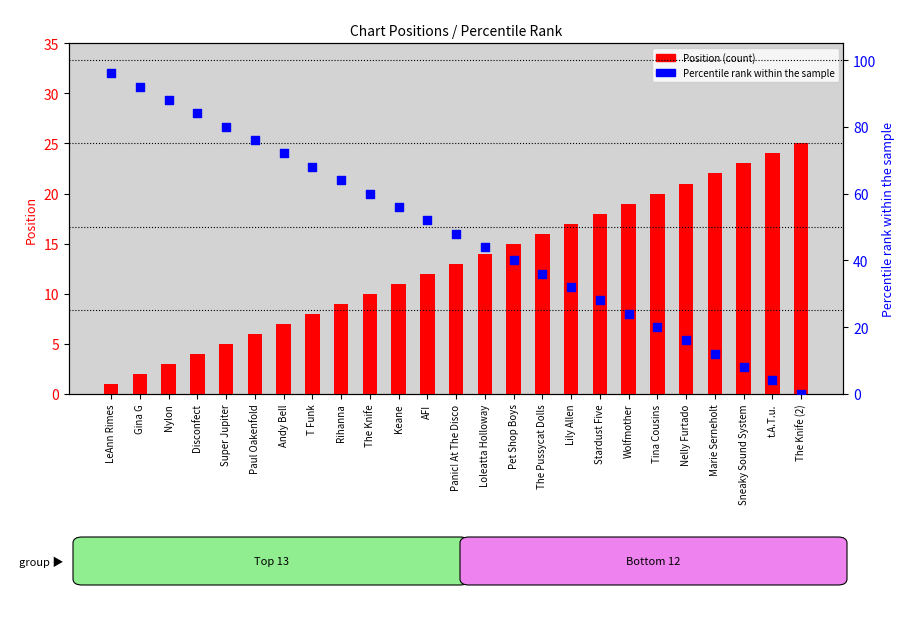

Which series reaches the minimum Y coordinate?

Percentile rank